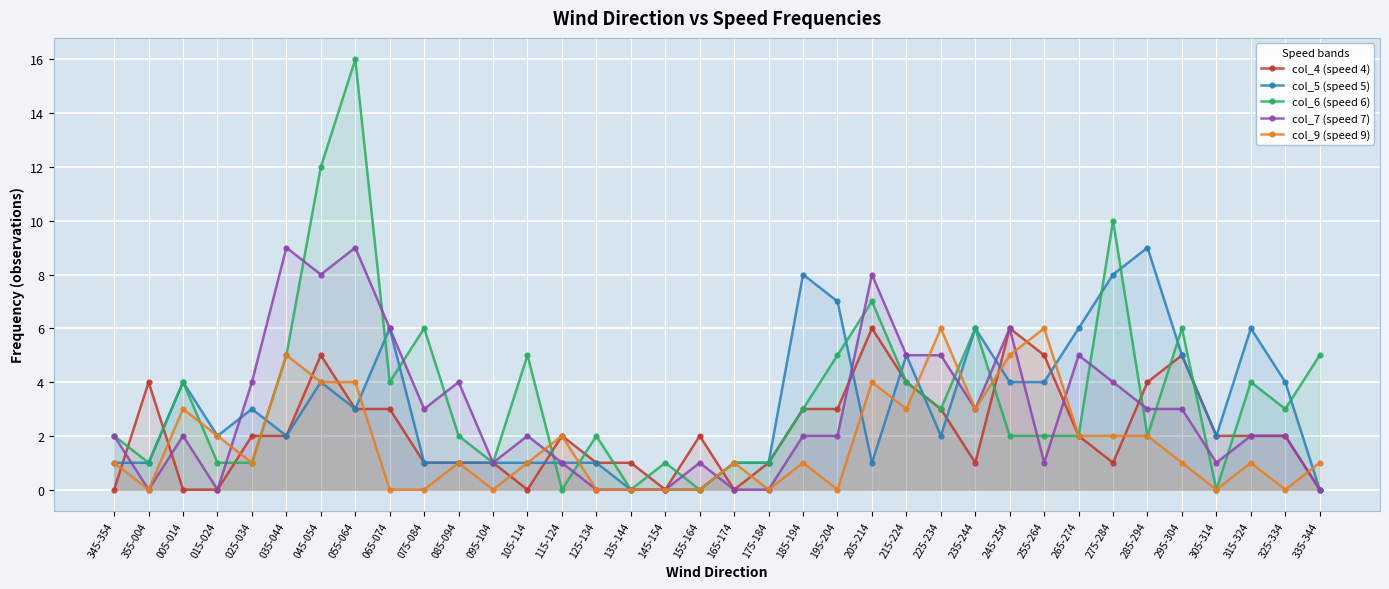

What is the difference between the second highest and minimum values in the col_4 (speed 4) series?

6